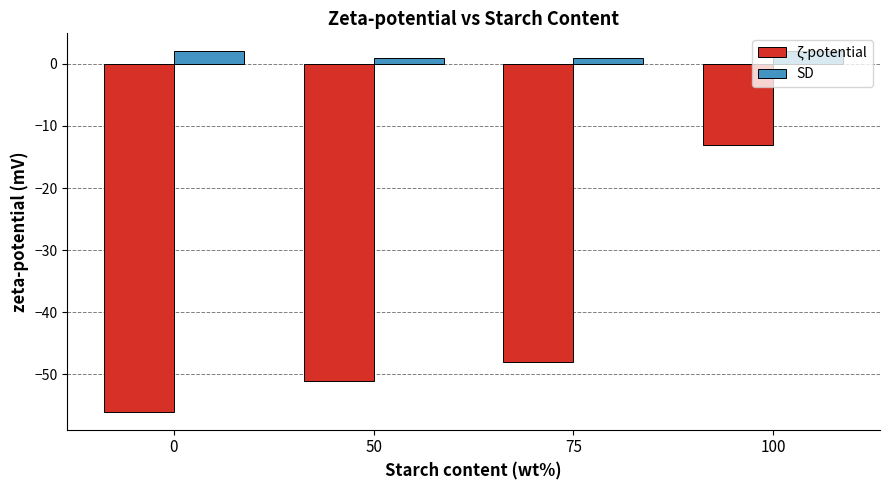

Reading right to left, list all the values displayed in this chart.

ζ-potential: 100=-13	75=-48	50=-51	0=-56
SD: 100=2	75=1	50=1	0=2